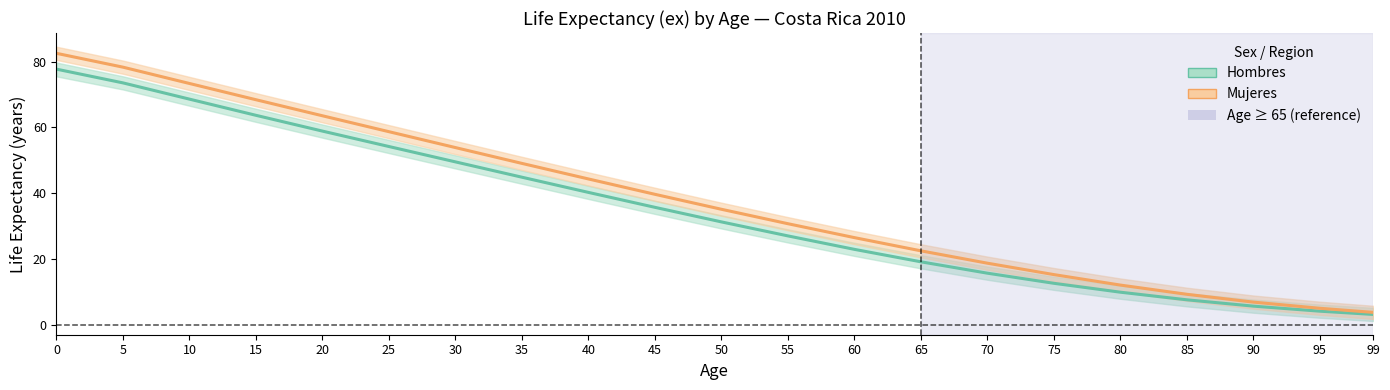

What is the spread (max minus min) of values at 0?

4.8